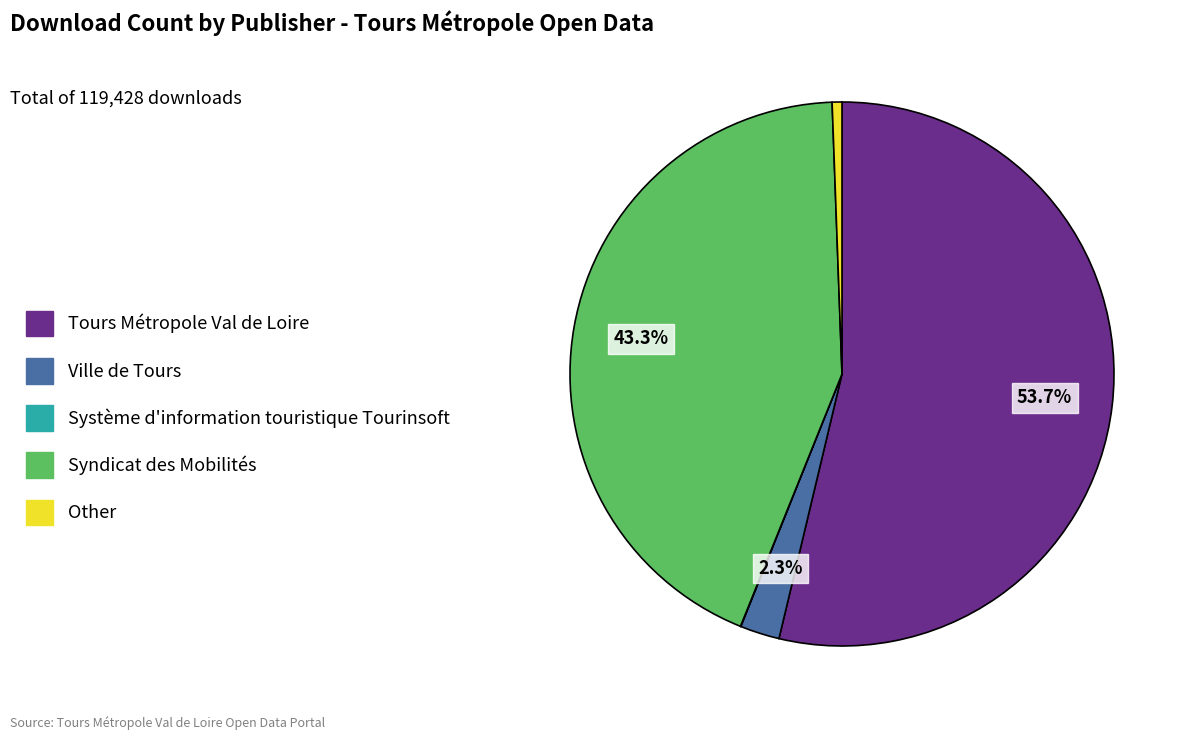

To the nearest percent, what is the combined percentage of Syndicat des Mobilités and Other?

44%